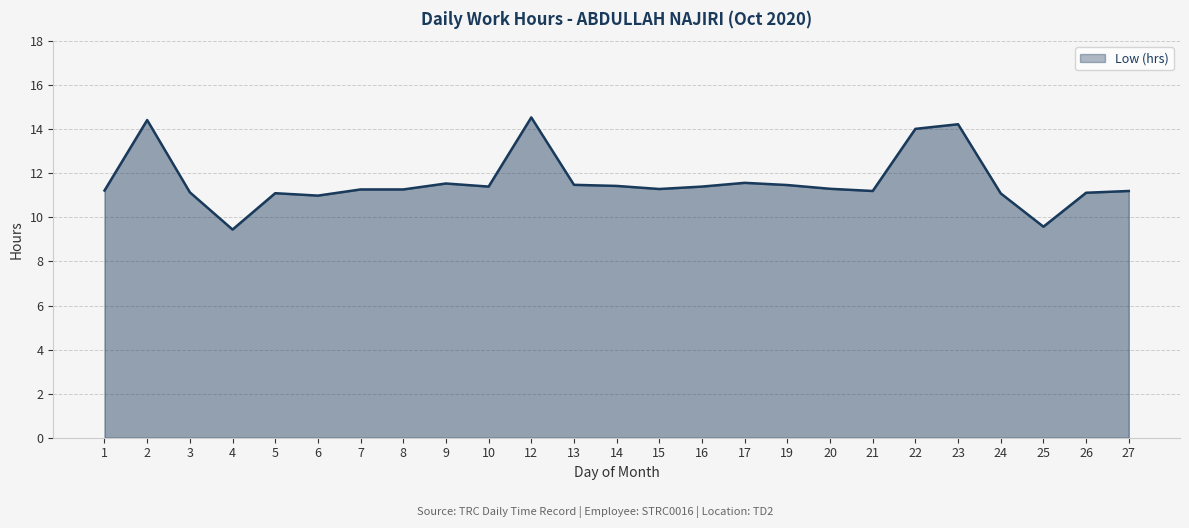

What is the ratio of the value at 5 to the value at 19?

1.0